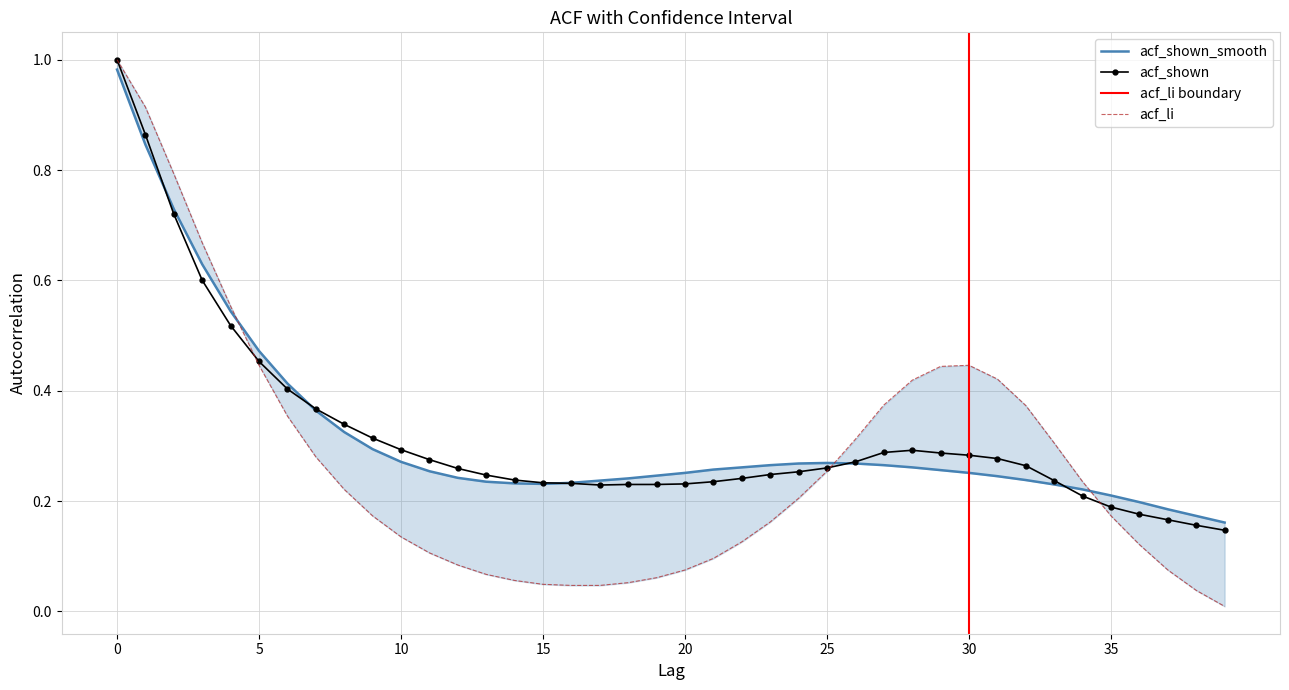

At how many categories does at least one series exceed 0?

40